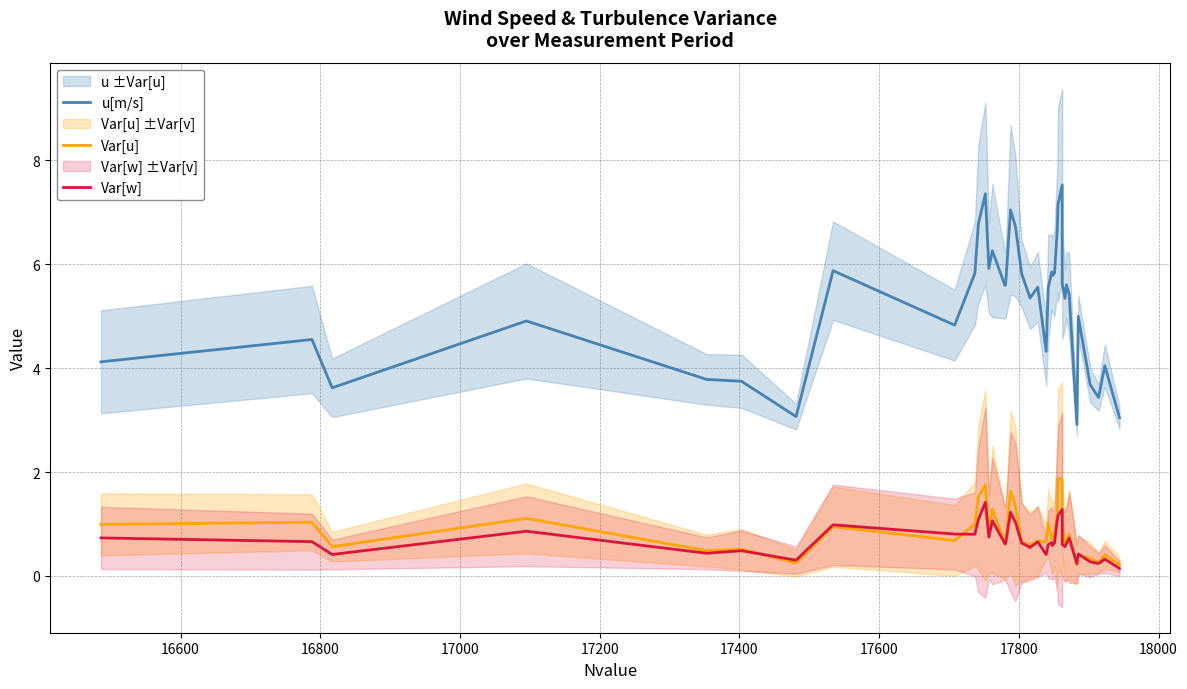

Which series has the widest spread of values?

u[m/s]